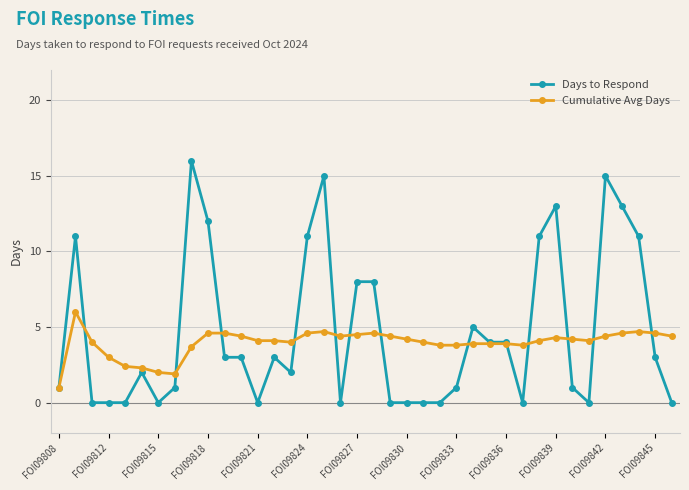

Which series has the largest range (max minus min)?

Days to Respond